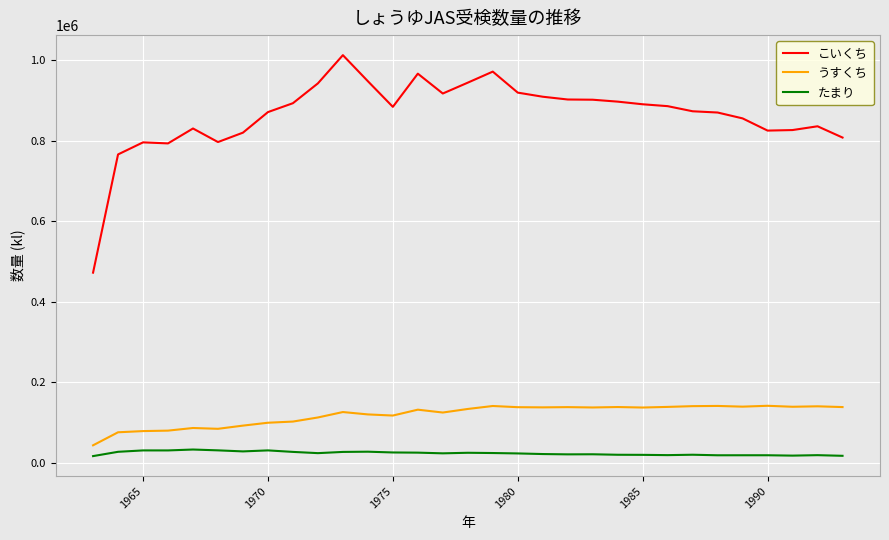

What is the average value of the こいくち series?

865810